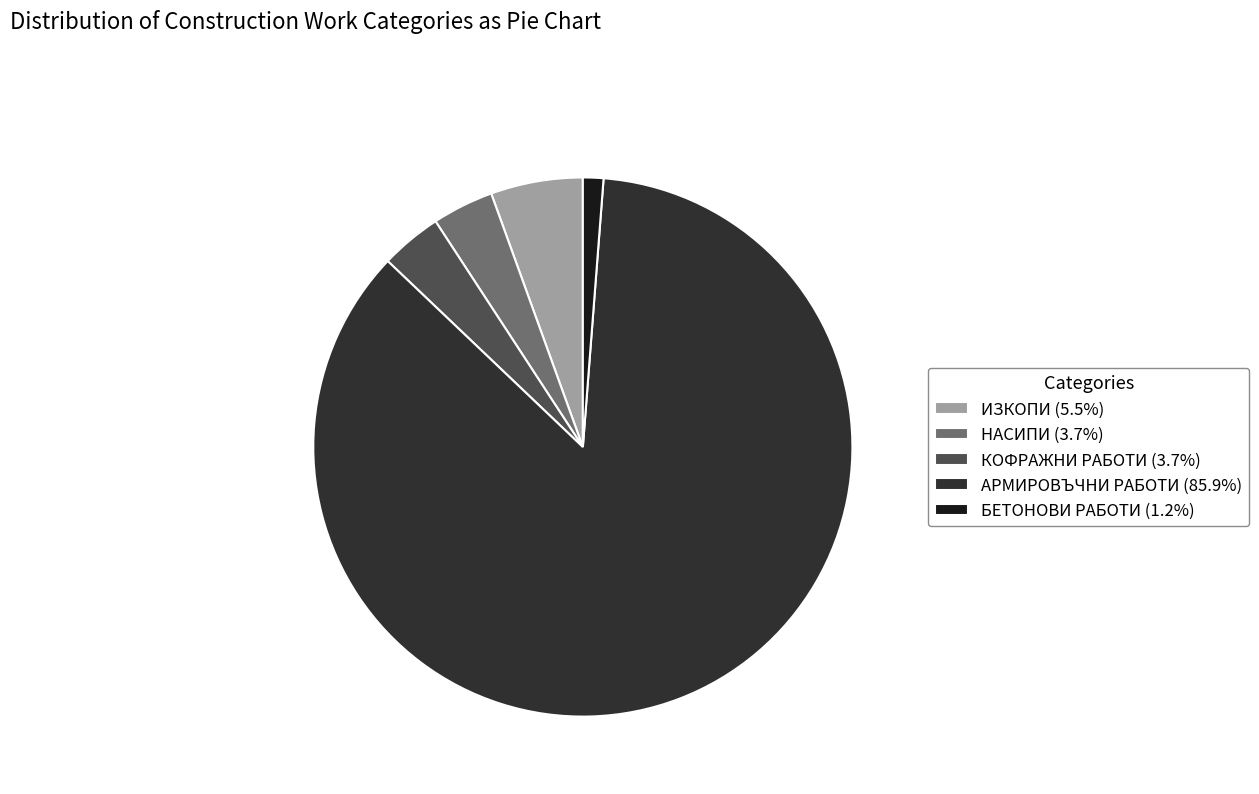

Does АРМИРОВЪЧНИ РАБОТИ represent more than half of the total?

Yes